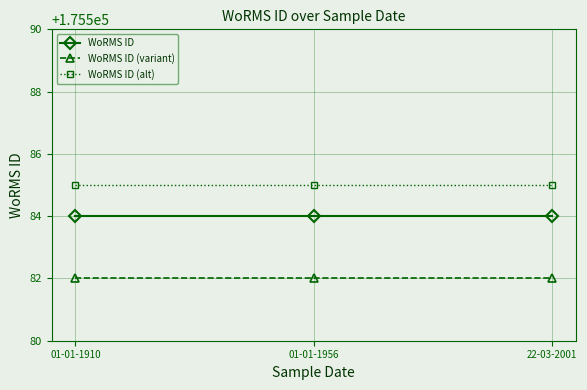

What is the spread (max minus min) of values at 22-03-2001?

3